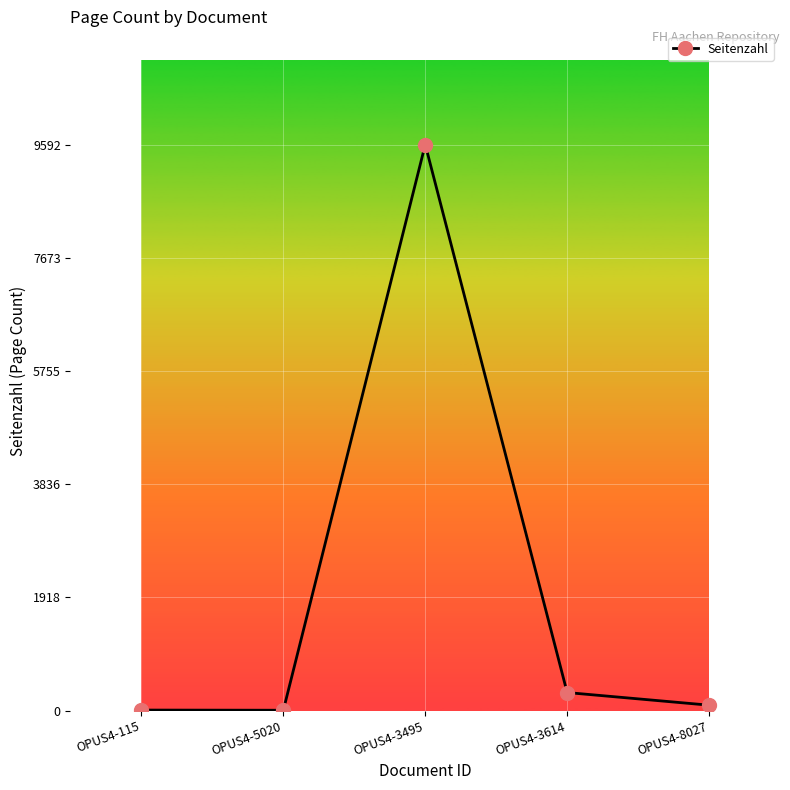

True or false: the data shows 8 at OPUS4-115.

True